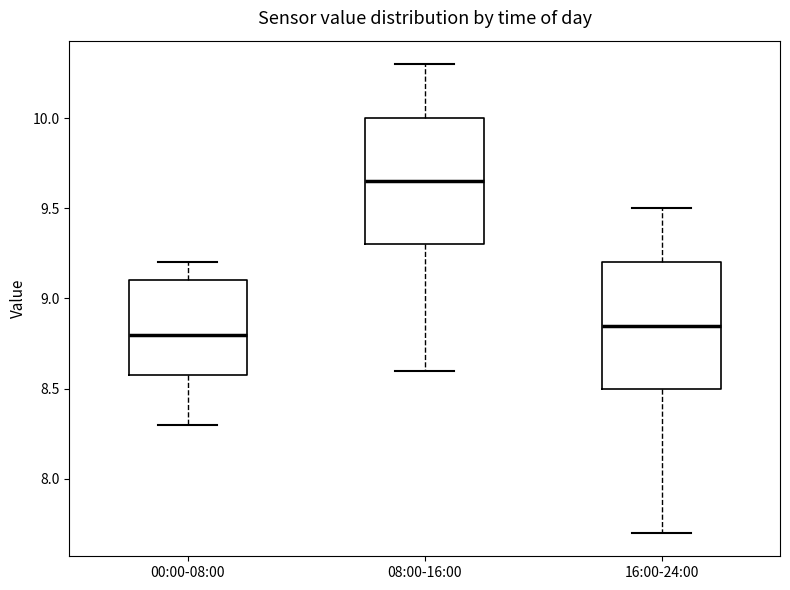

Where does the upper whisker of the box for 08:00-16:00 end on the y-axis? The values are not printed on the chart, so give them approximately, as read against the axis.

10.30